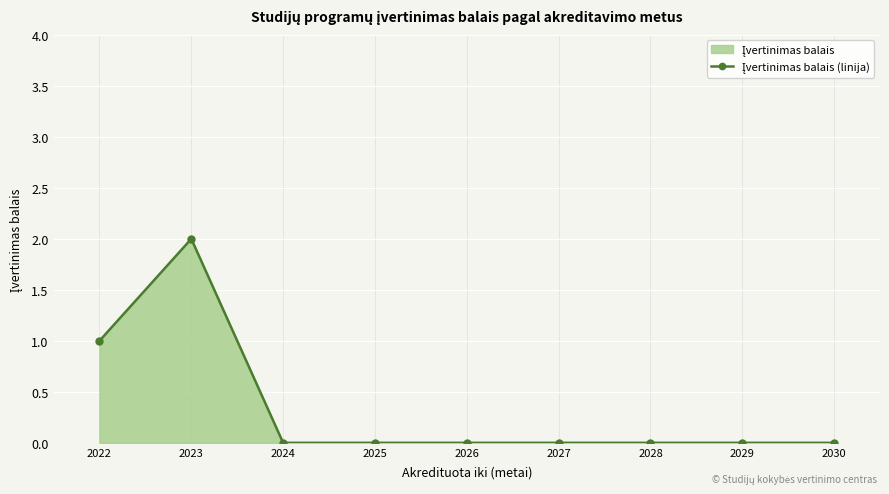

Count the number of values greater than 0.

2